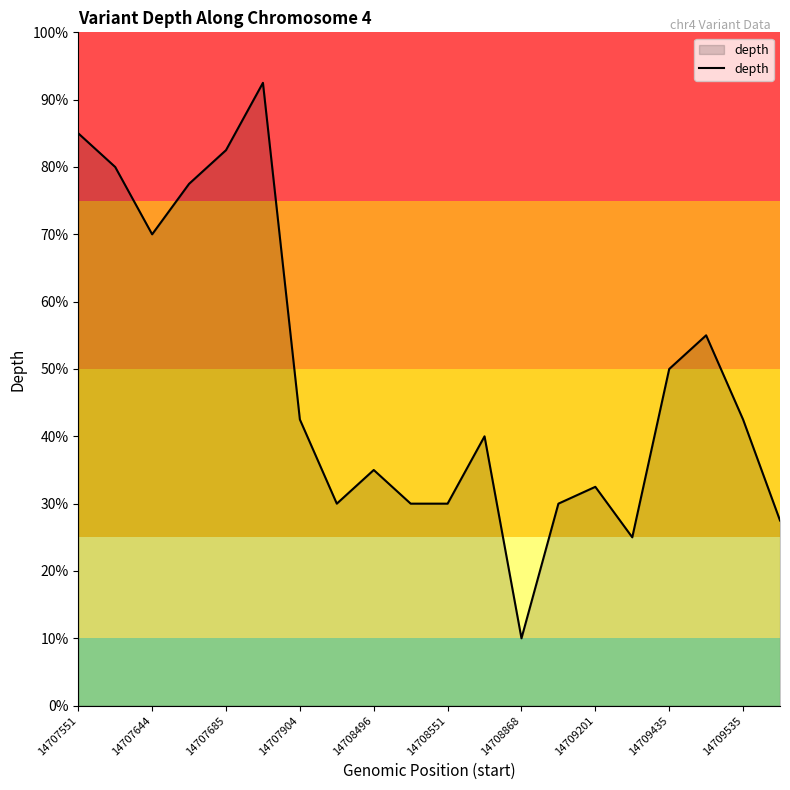

What is the minimum value shown in the chart?

10.0